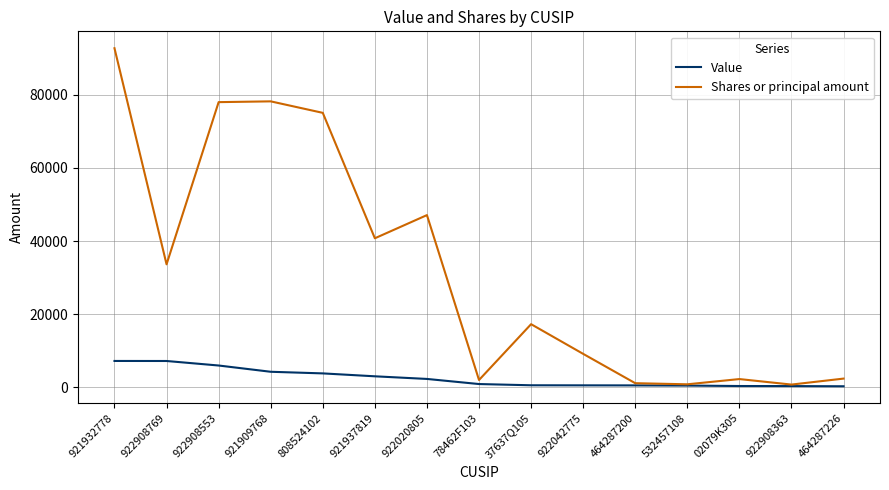

What is the difference between the maximum and minimum values in the Value series?

6931